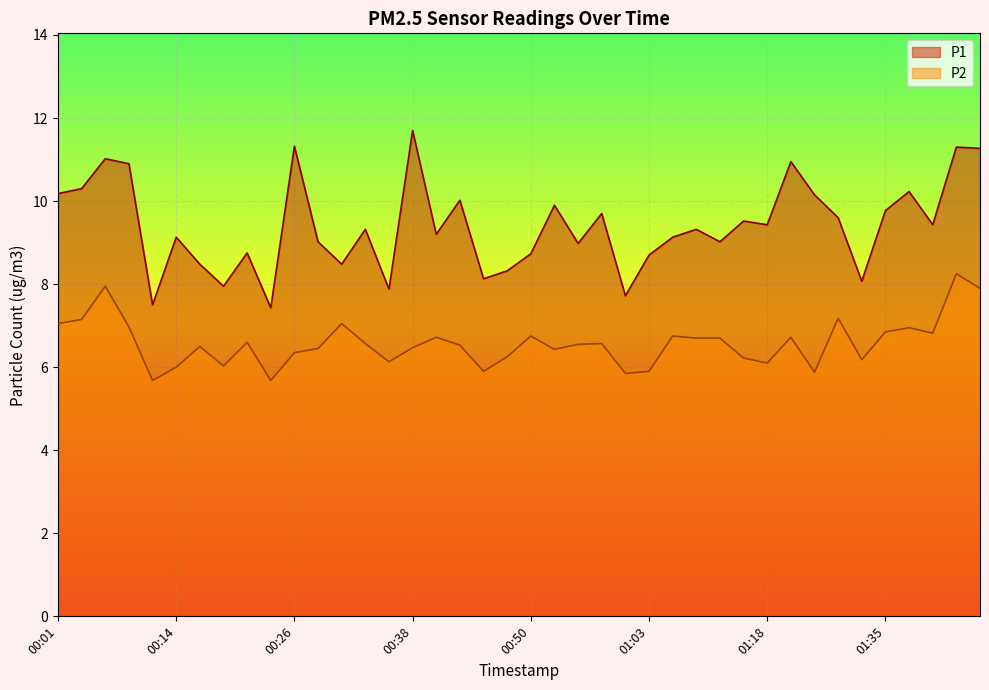

Reading left to right, what are all the values shown in this chart?

P1: 10.2	10.3	11.0	10.9	7.5	9.1	8.5	8.0	8.8	7.4	11.3	9.0	8.5	9.3	7.9	11.7	9.2	10.0	8.1	8.3	8.7	9.9	9.0	9.7	7.7	8.7	9.1	9.3	9.0	9.5	9.4	10.9	10.2	9.6	8.1	9.8	10.2	9.4	11.3	11.3
P2: 7.0	7.2	8.0	7.0	5.7	6.0	6.5	6.0	6.6	5.7	6.3	6.5	7.0	6.6	6.1	6.5	6.7	6.5	5.9	6.2	6.8	6.4	6.5	6.6	5.8	5.9	6.8	6.7	6.7	6.2	6.1	6.7	5.9	7.2	6.2	6.8	7.0	6.8	8.2	7.9